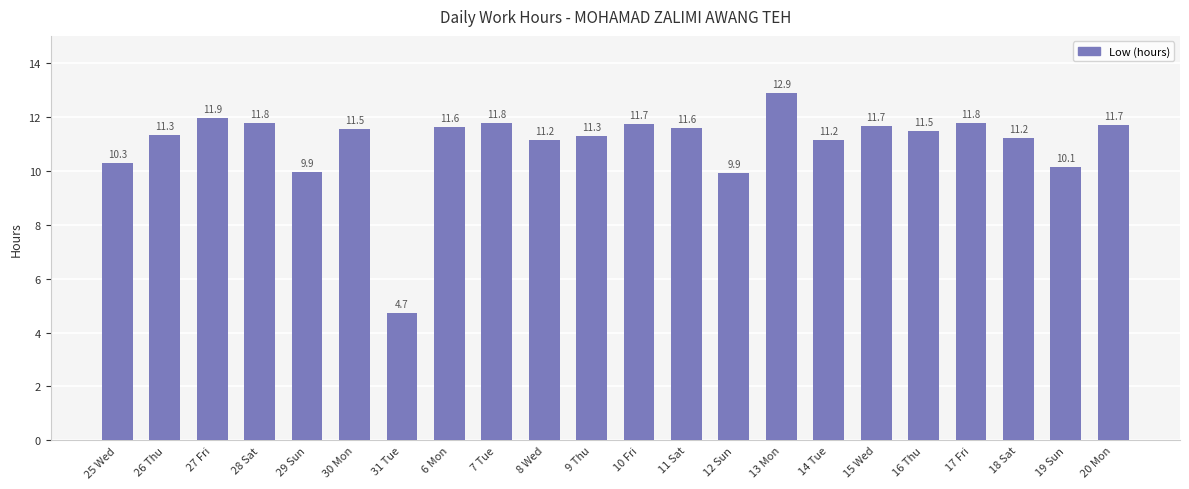

Does the chart contain any negative values?

No